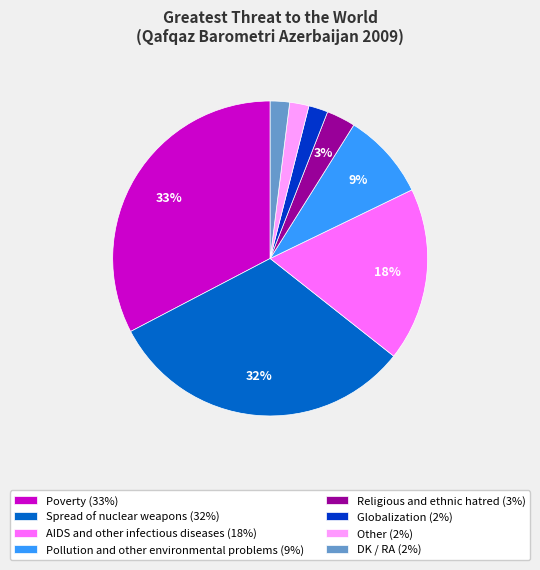

To the nearest percent, what is the difference between the AIDS and other infectious diseases and Pollution and other environmental problems slice percentages?

9%